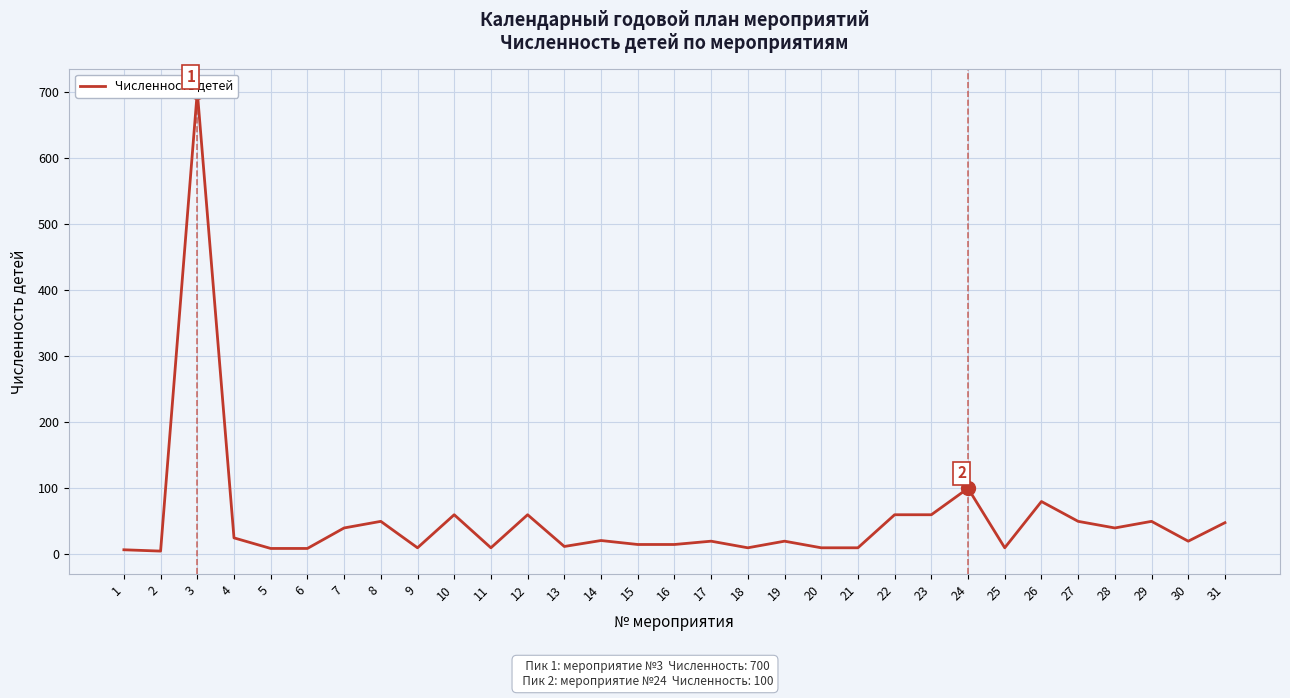

What is the difference between the maximum and minimum values?

695